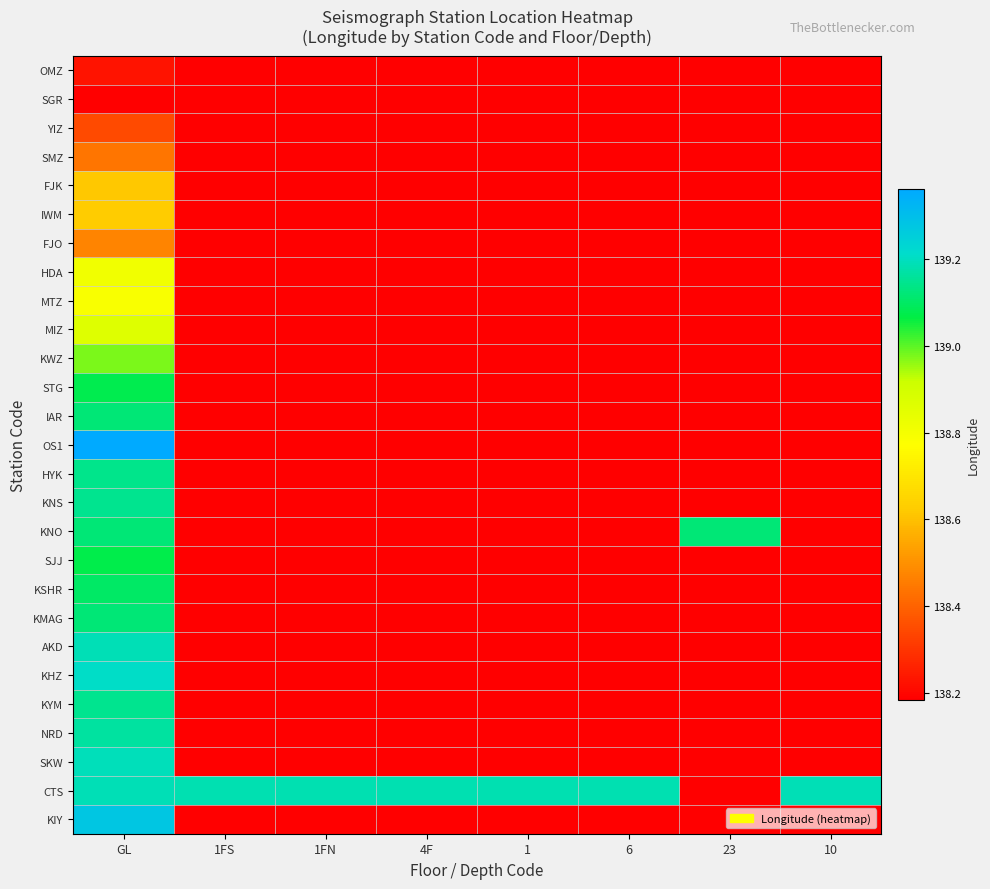

At how many categories does at least one series exceed 138?

8